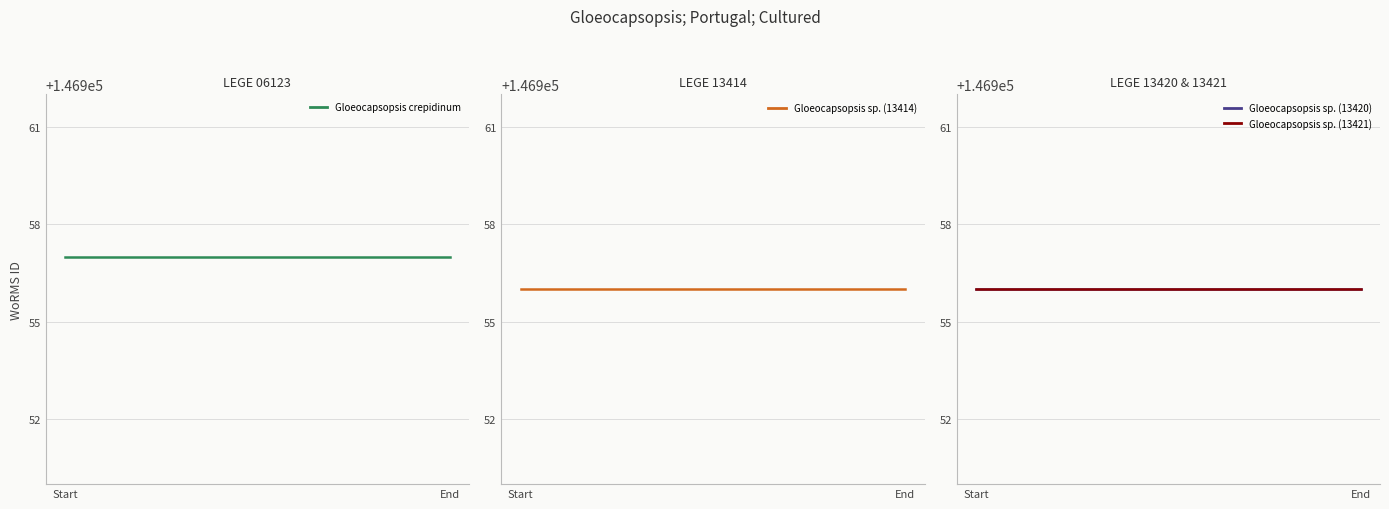

List the series in order of their peak value, lowest first.

Gloeocapsopsis sp. (13414), Gloeocapsopsis sp. (13420), Gloeocapsopsis sp. (13421), Gloeocapsopsis crepidinum